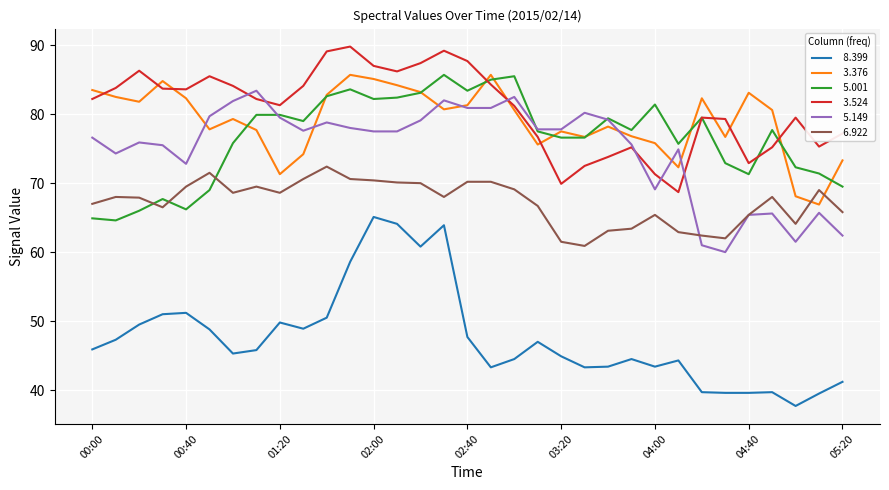

What is the maximum value shown in the chart?

89.8